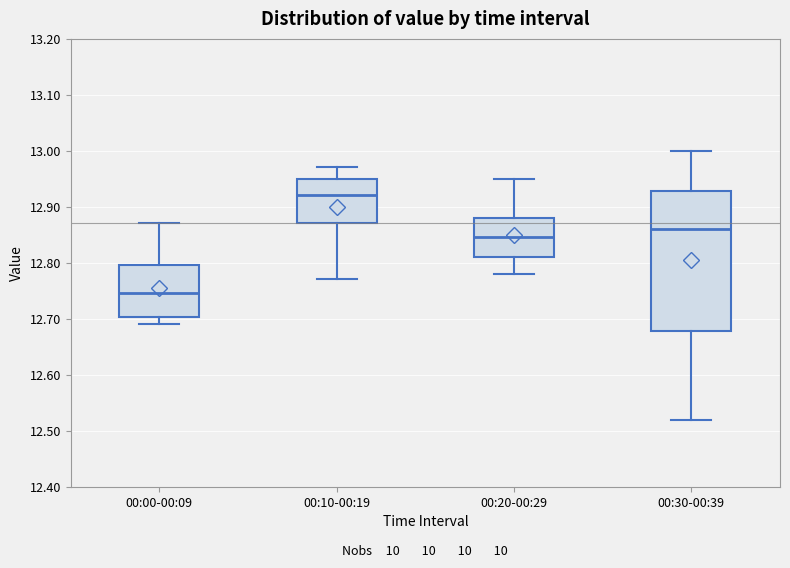

Which box's median line is the highest?

00:10-00:19